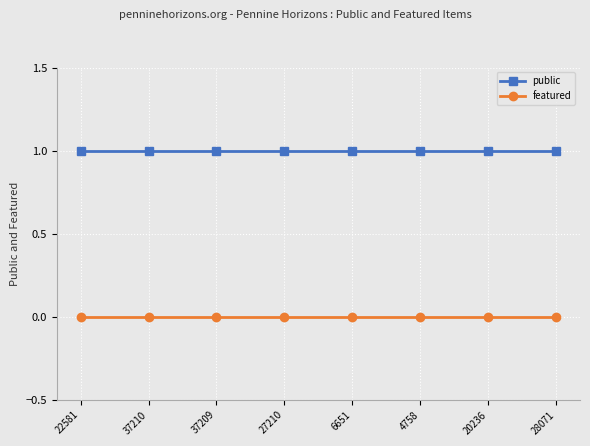

List the series in order of their peak value, lowest first.

featured, public